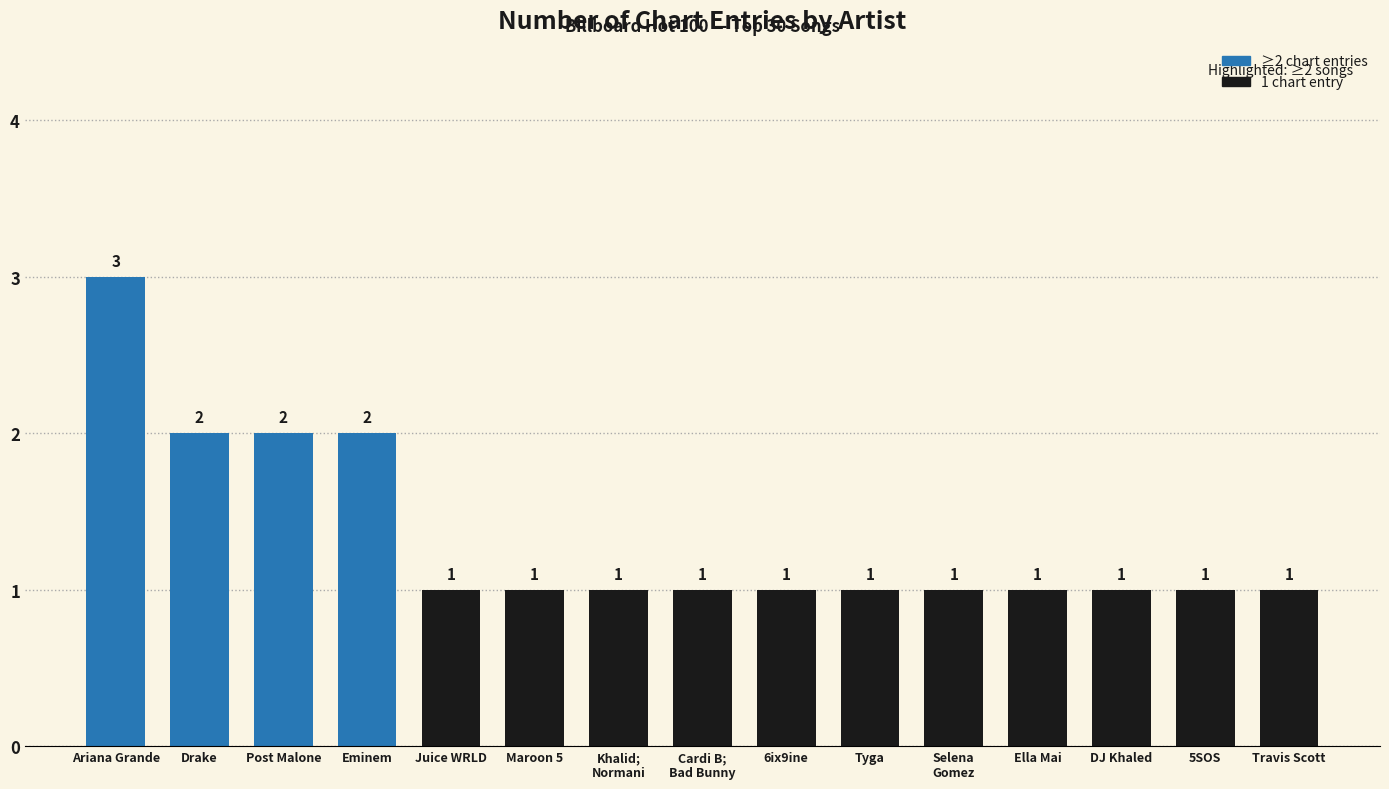

Count the number of categories in the chart.

15